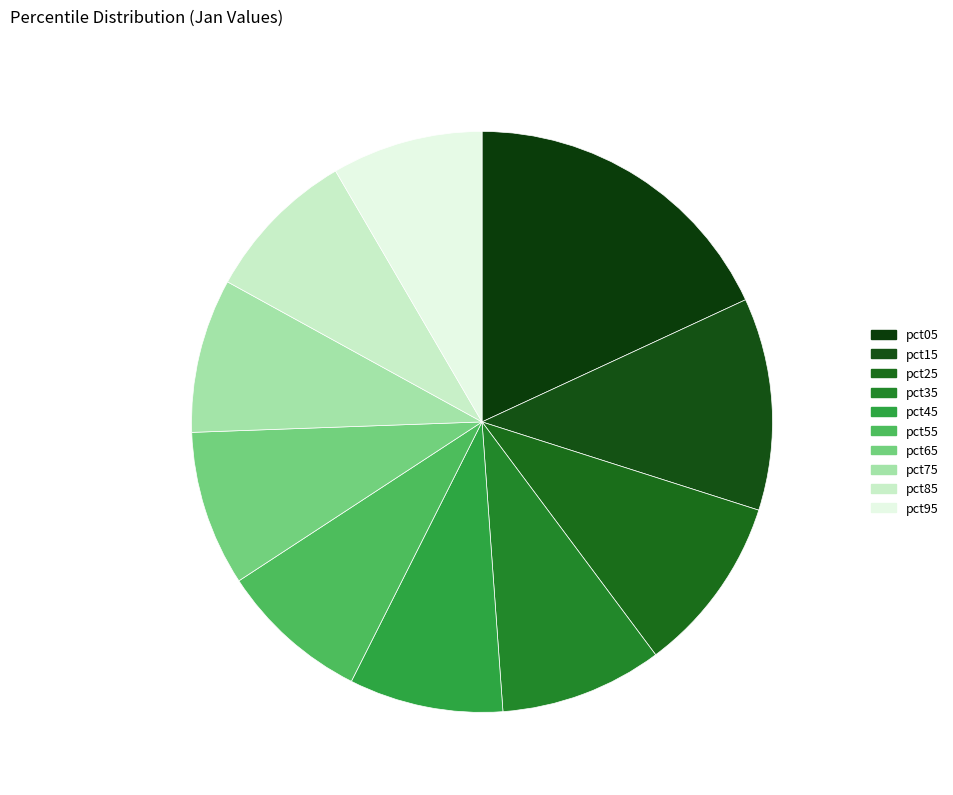

How many slices are in this pie chart?

10